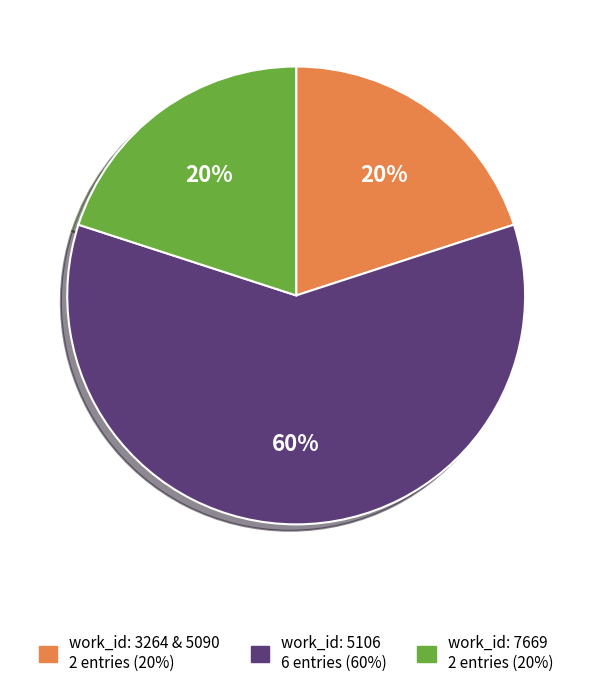

To the nearest percent, what is the average slice percentage?

33%